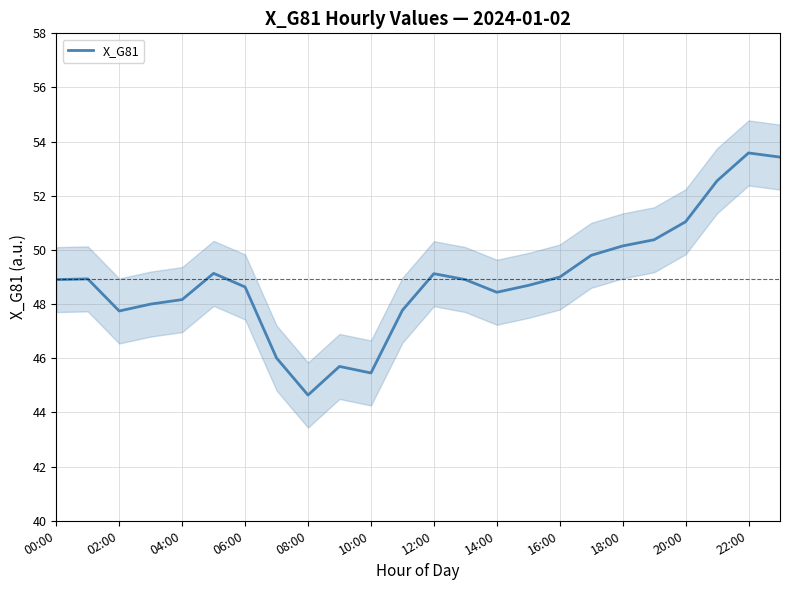

True or false: X_G81 has a value of 13.1 at 14:00.

False